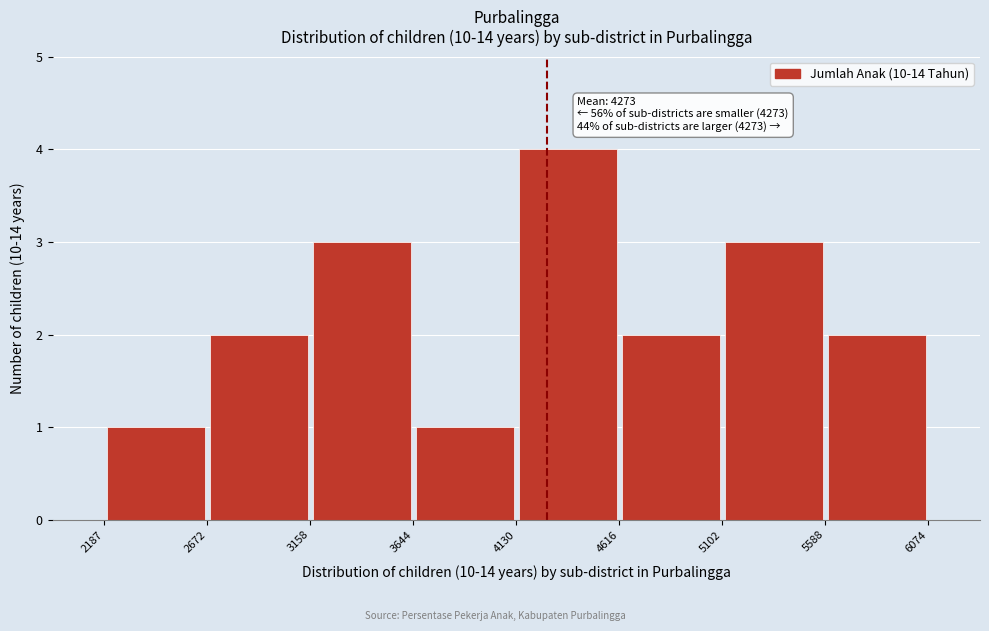

Over which range of the x-axis is the bar tallest?

4130 to 4616